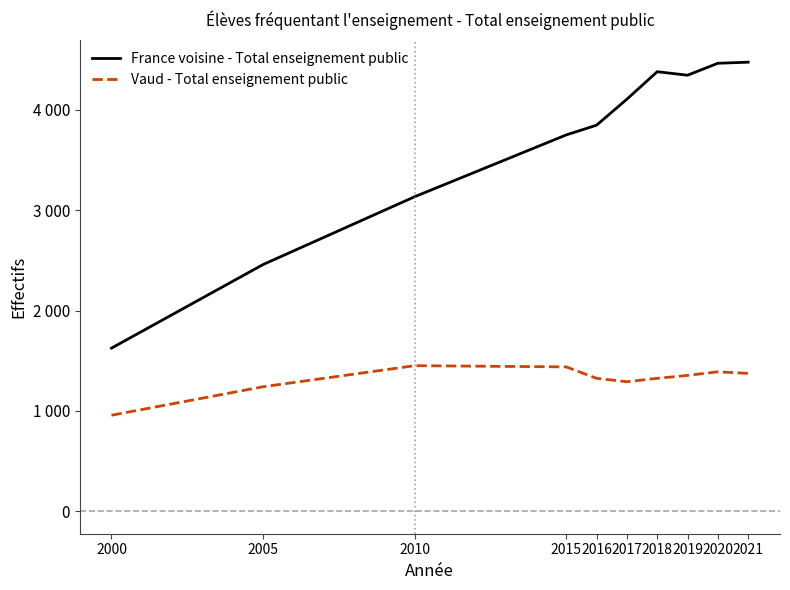

What are all the series names shown in the legend?

France voisine - Total enseignement public, Vaud - Total enseignement public